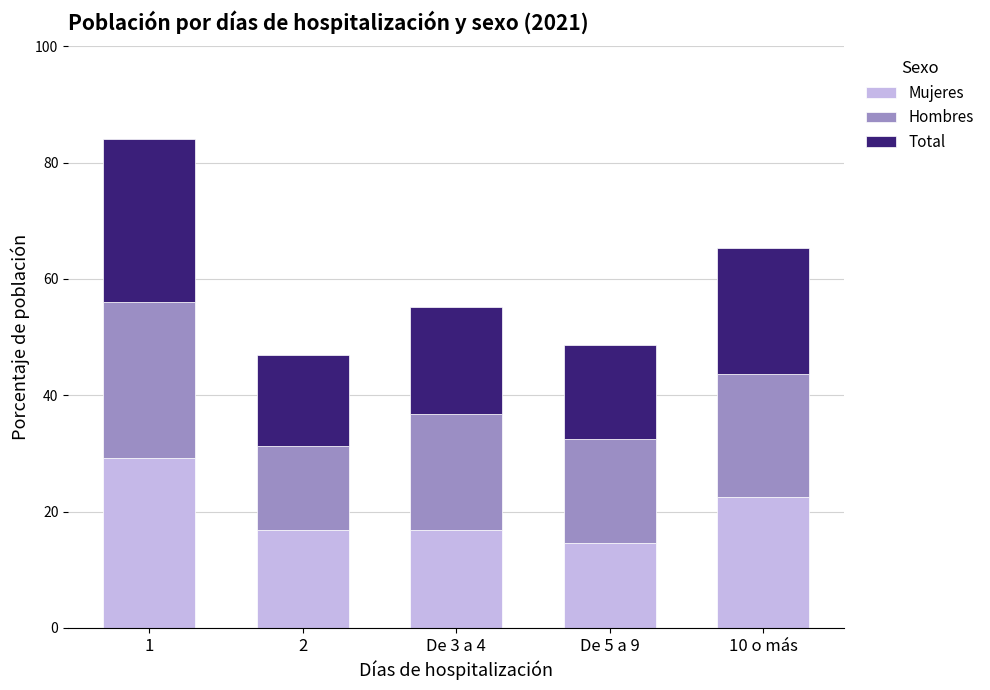

The Mujeres series shows 16.8 at De 3 a 4. True or false?

True